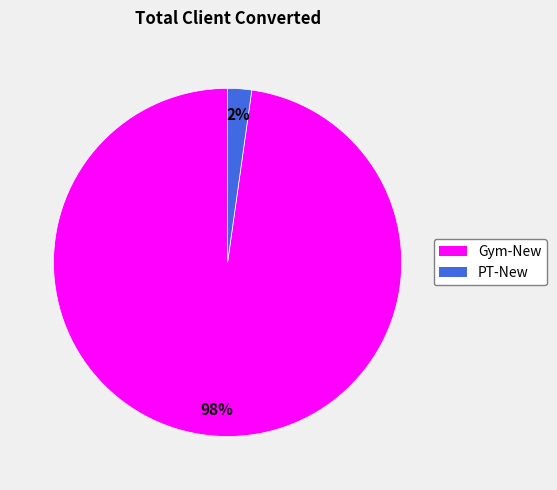

Combined, do Gym-New and PT-New account for over 50%?

Yes